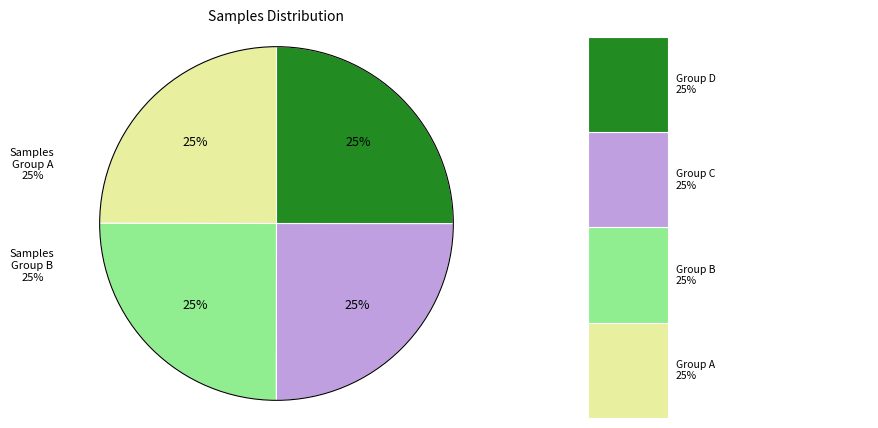

The 28 slice represents 22% of the pie. True or false?

False